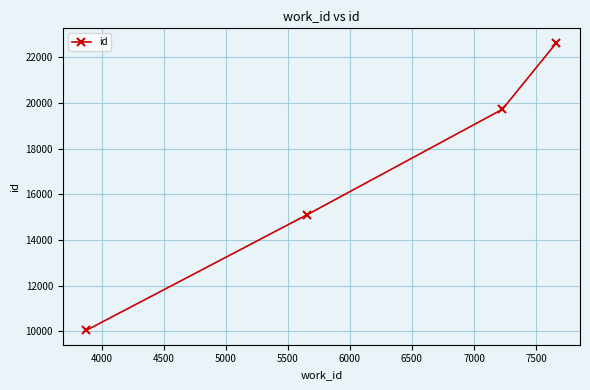

What is the average value?

16880